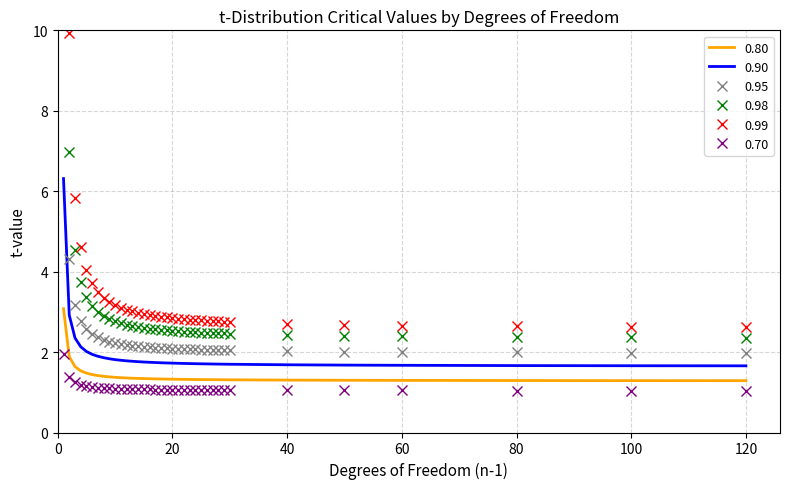

Does the chart have visible grid lines?

Yes